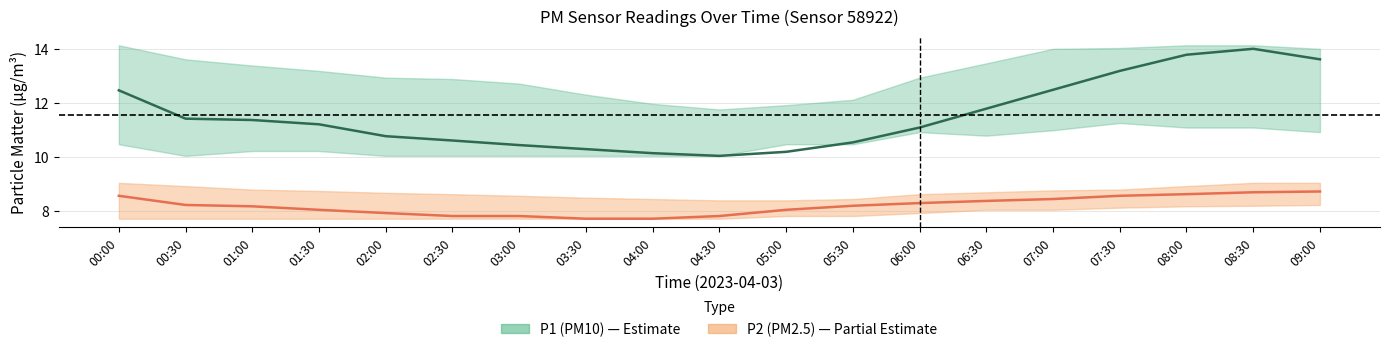

Rank the series at 03:30 from highest to lowest value.

P1 (PM10), P2 (PM2.5)